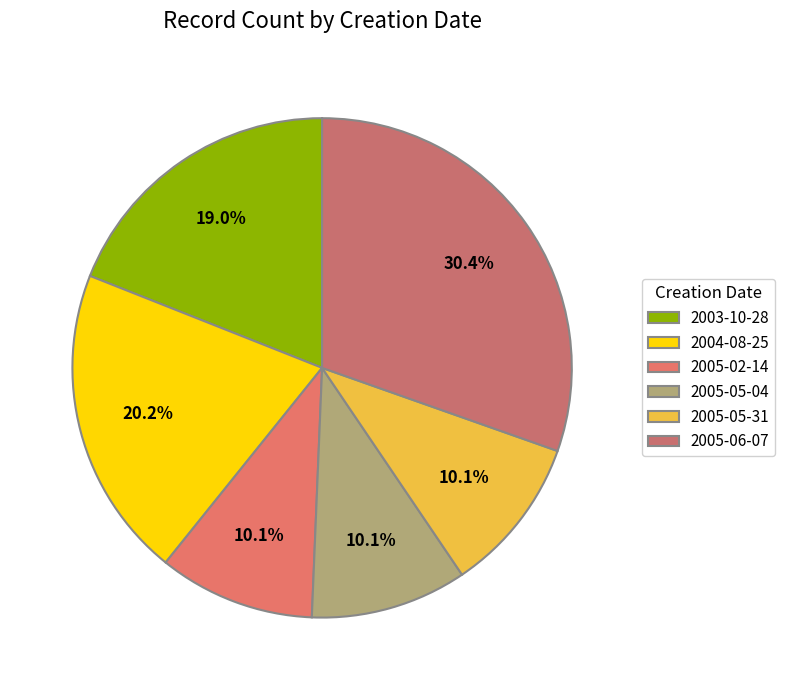

How many slices are in this pie chart?

6